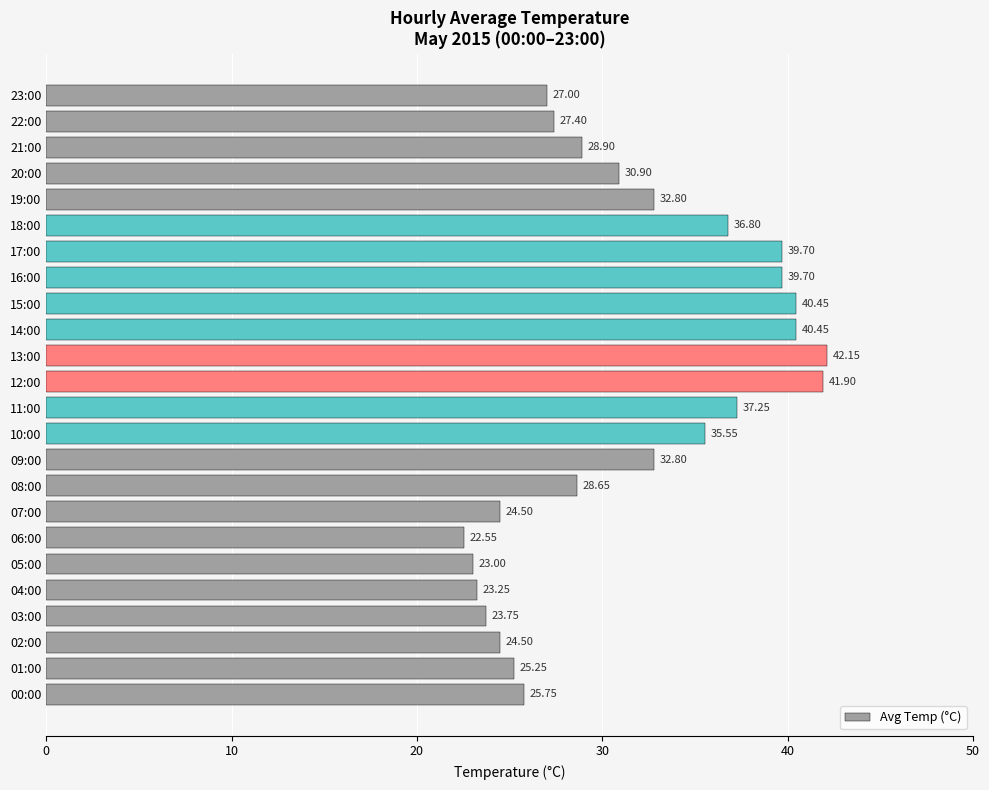

What is the difference between the maximum and minimum values?

19.6